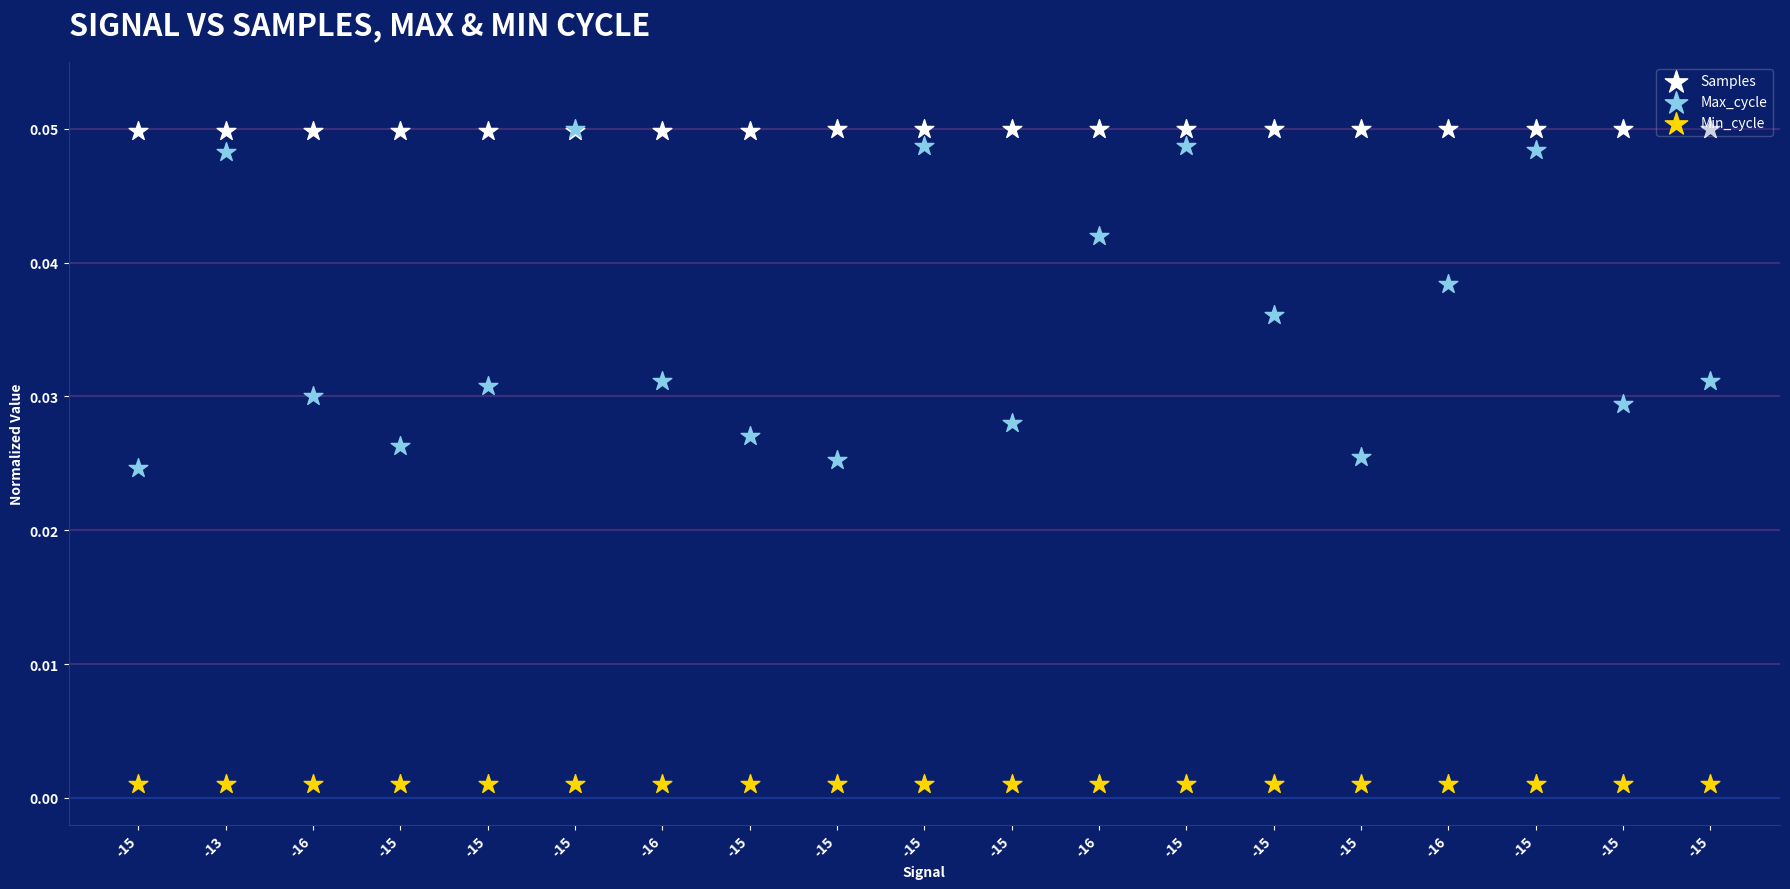

Which series contains the lowest Y value?

Min_cycle